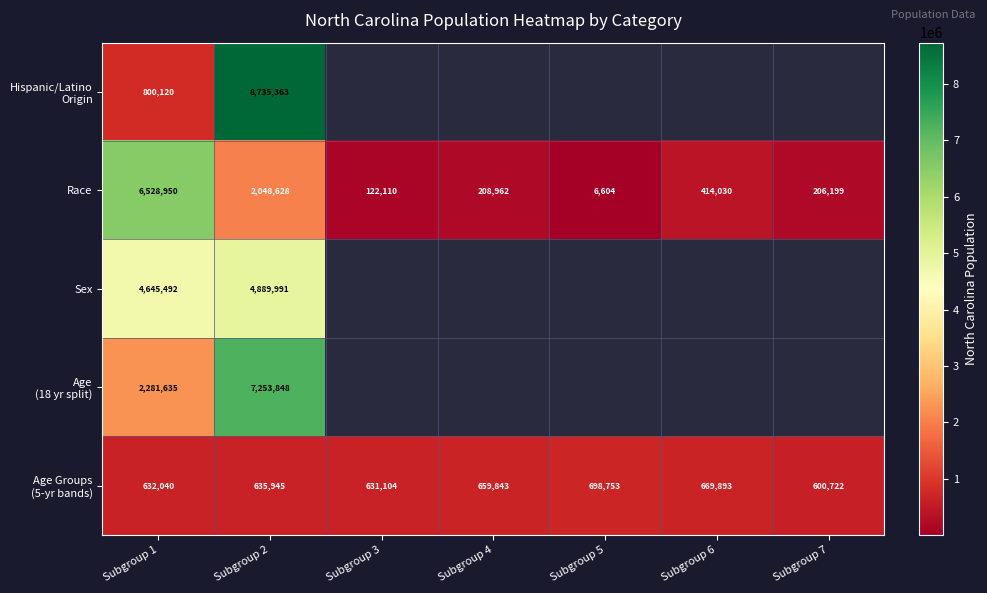

The Sex series shows 1873793 at Subgroup 1. True or false?

False